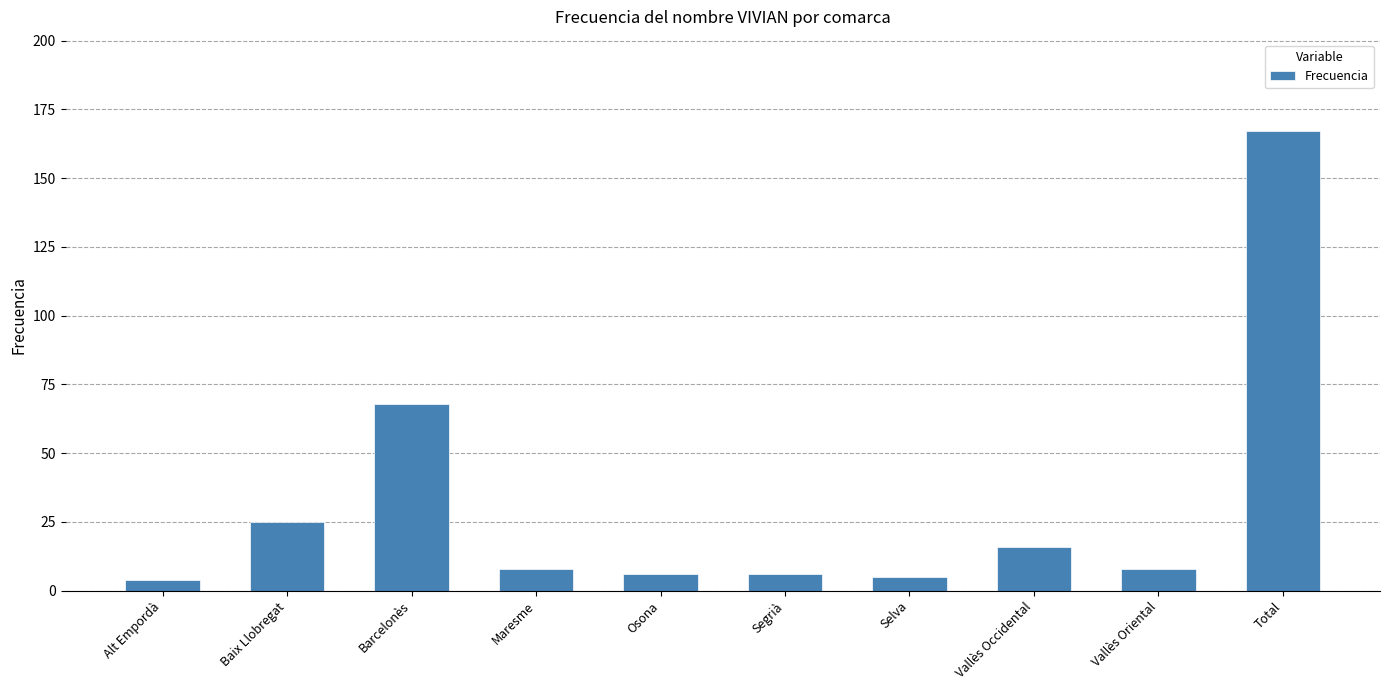

What is the greatest value displayed?

167